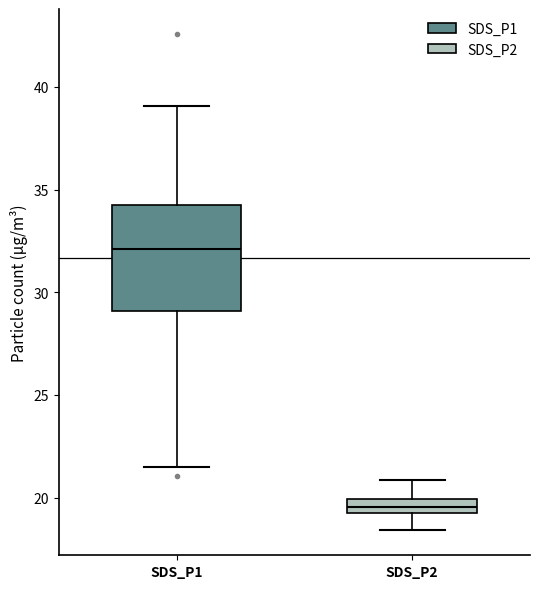

Which box's median line is the highest?

SDS_P1